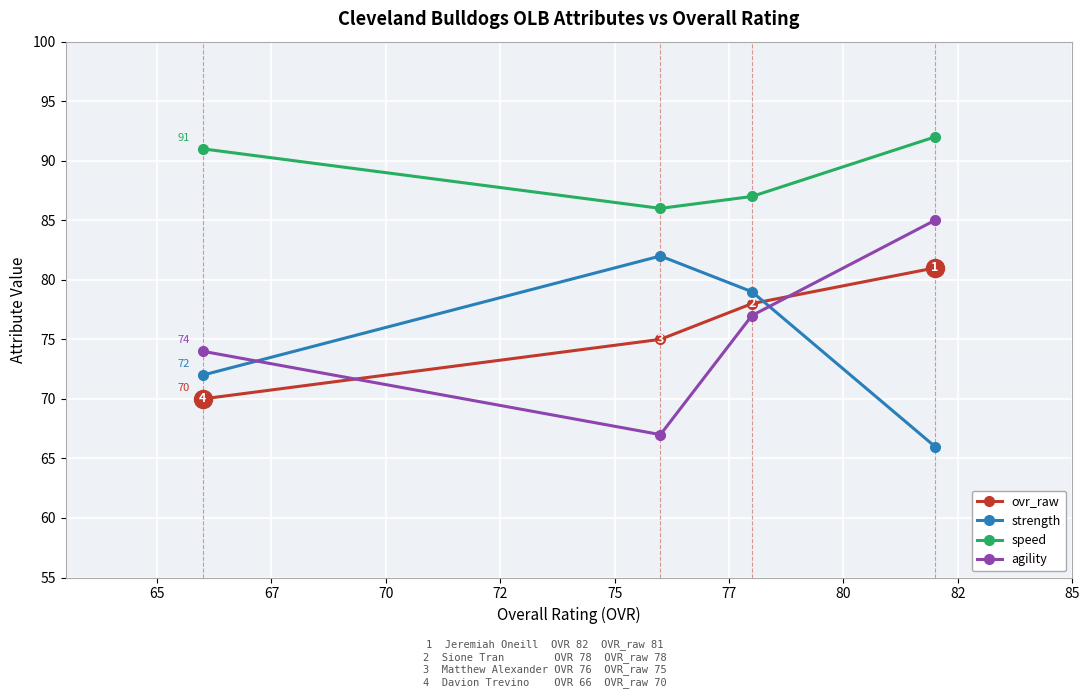

What is the minimum value shown in the chart?

66